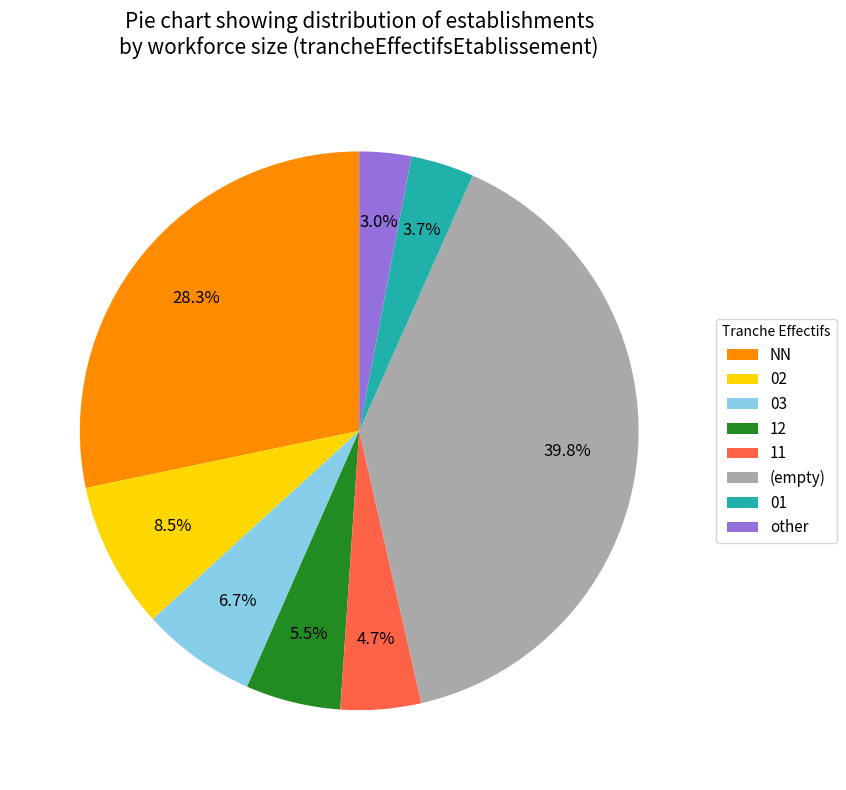

Is it true that 03 is 16% of the pie?

False